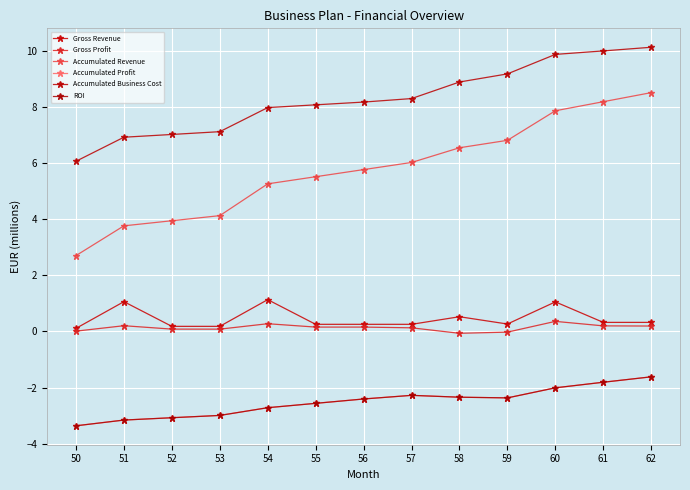

How many data points in Accumulated Revenue are less than 5?

4